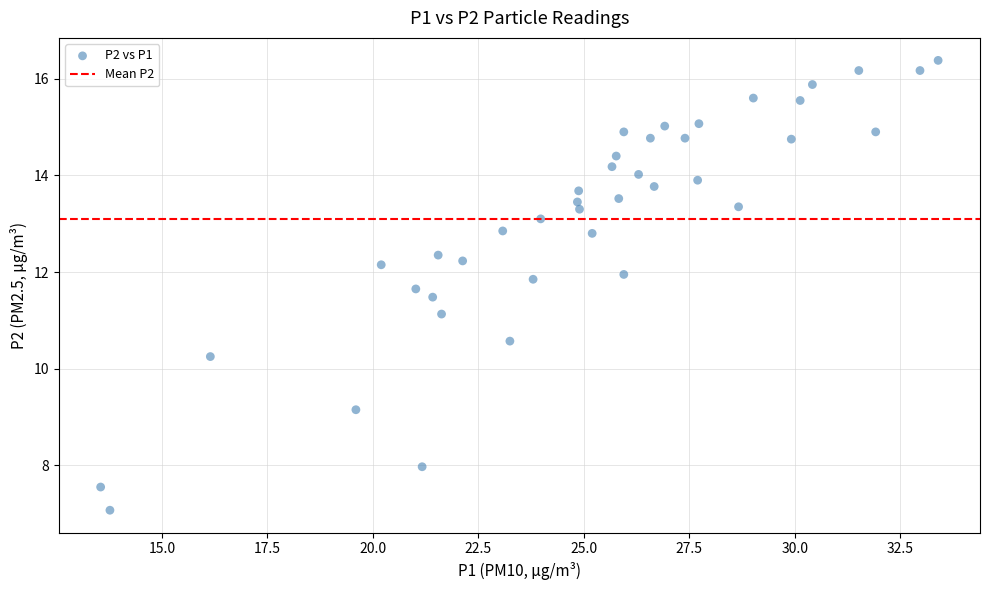

What is the range of X values (max minus min)?

19.8